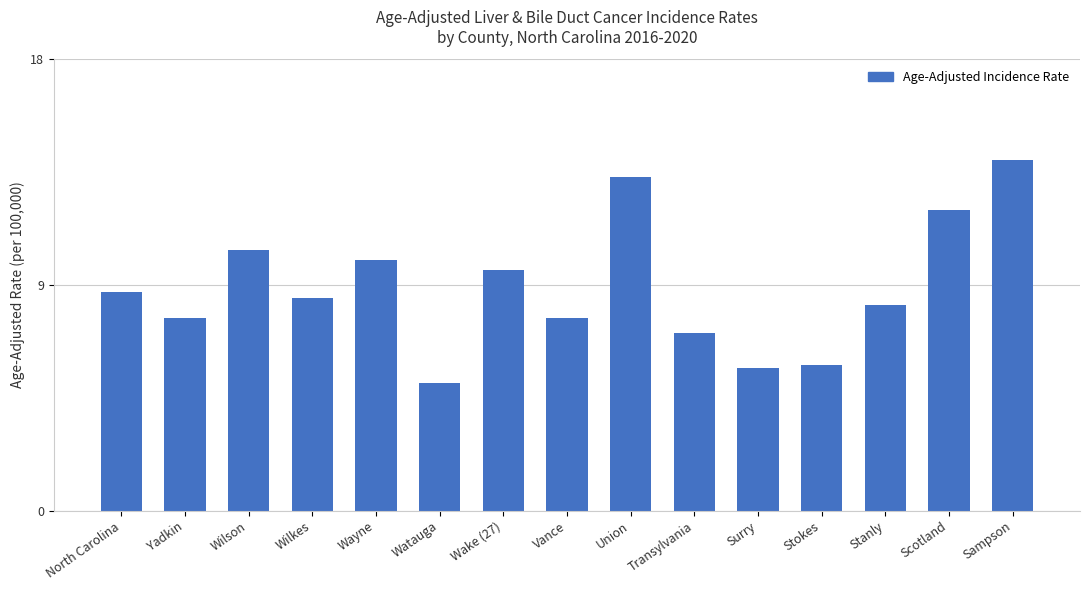

Where does the data first go above 8?

North Carolina